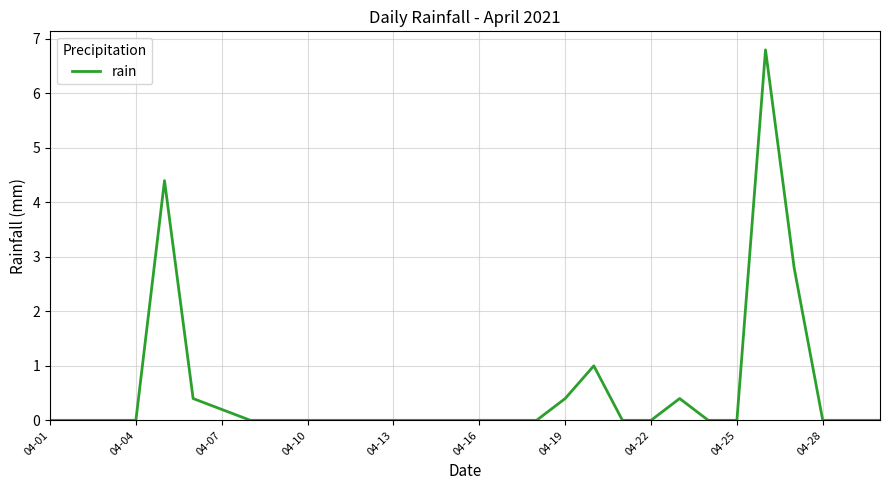

What is the maximum value shown in the chart?

6.8